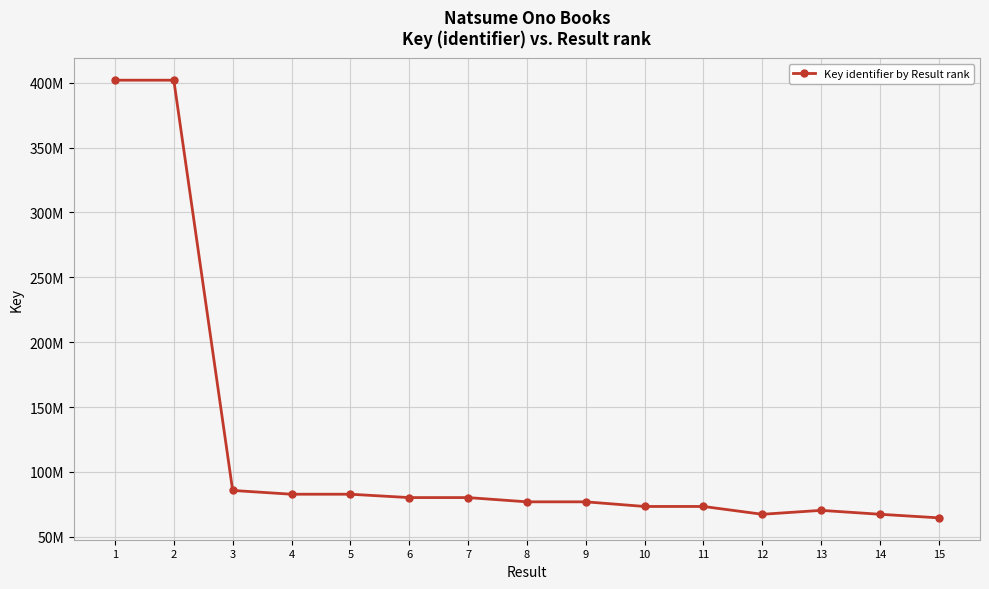

The chart shows a value of 73392478 at 11. True or false?

True